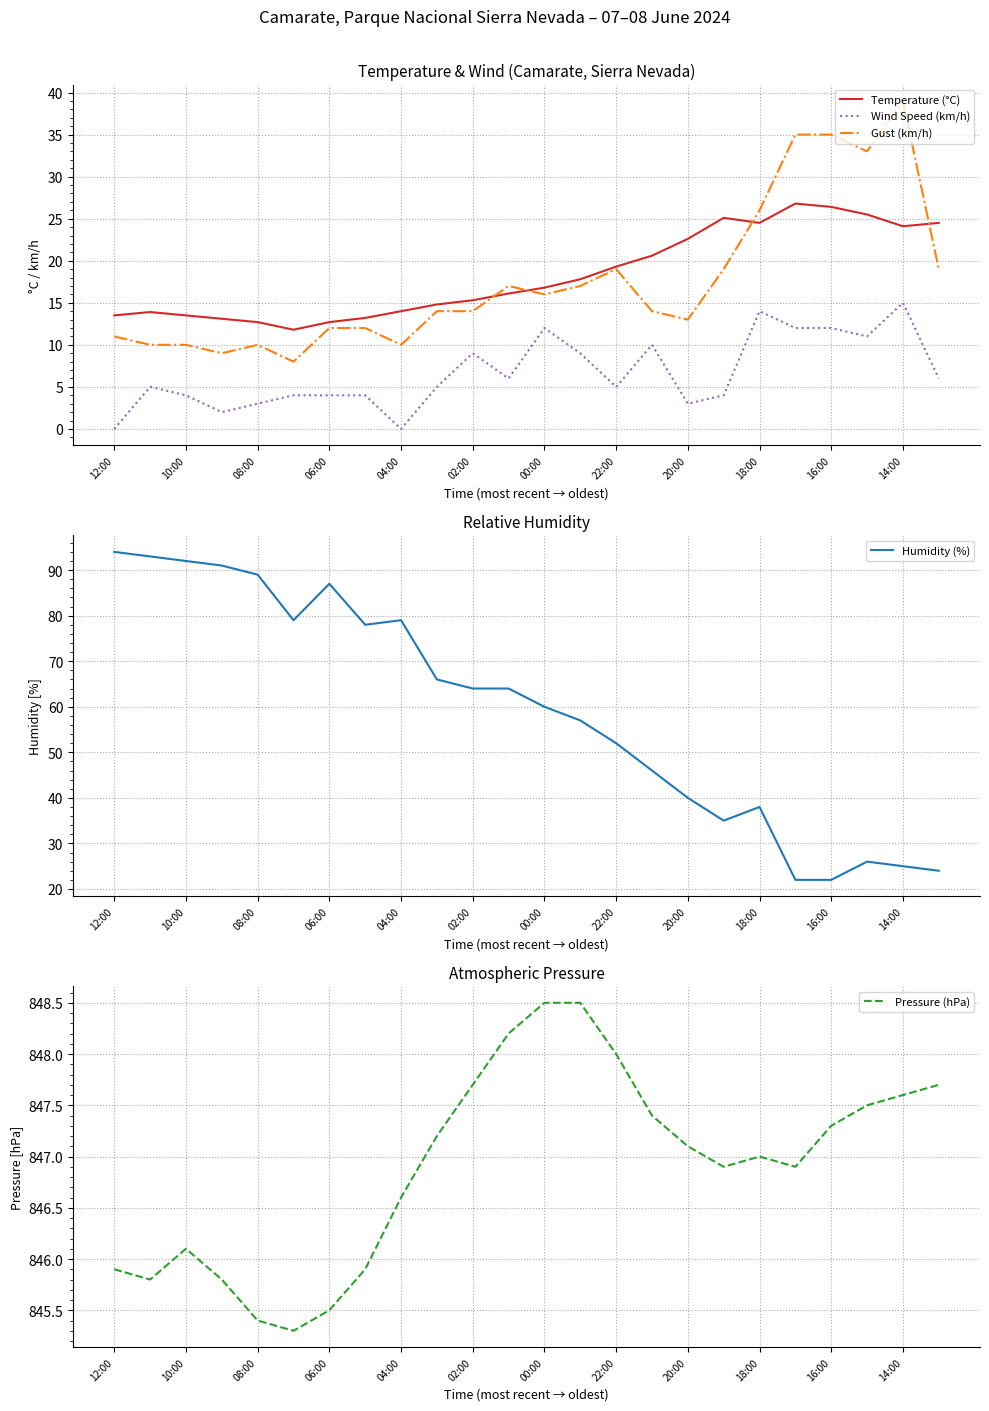

True or false: Wind Speed (km/h) has more than 1 points higher than both neighbors.

True